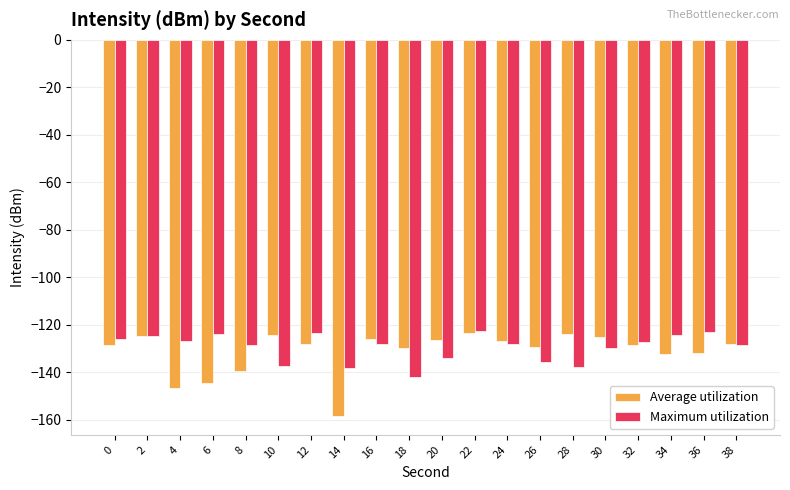

At which category is the sum across all series the highest?

22